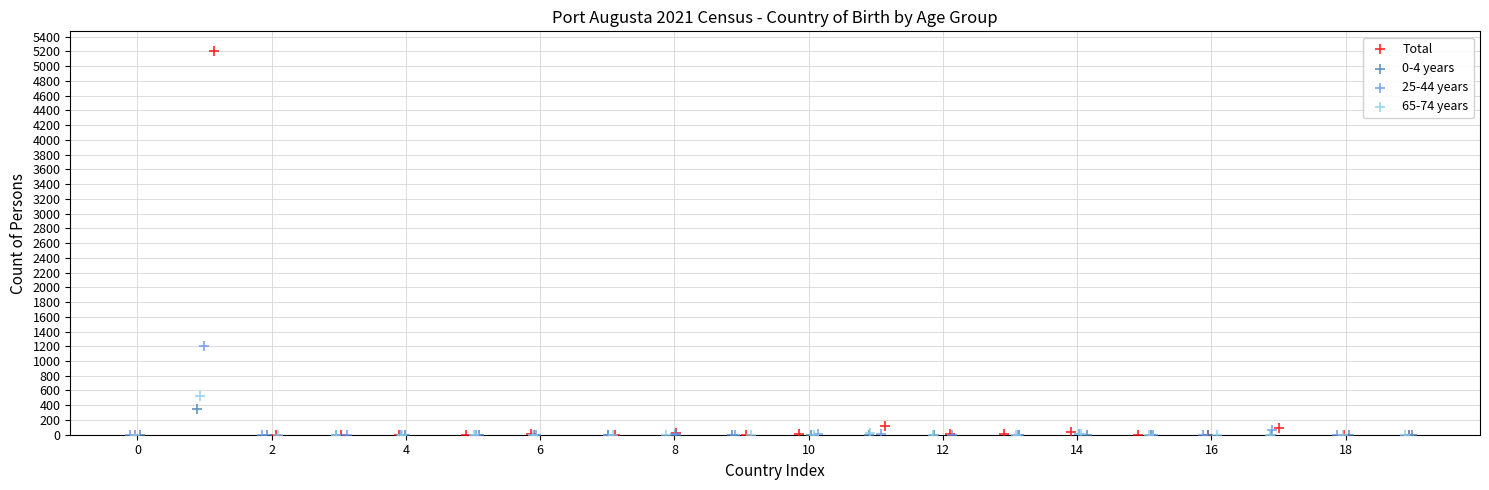

Which series has the largest Y range (max minus min)?

Total